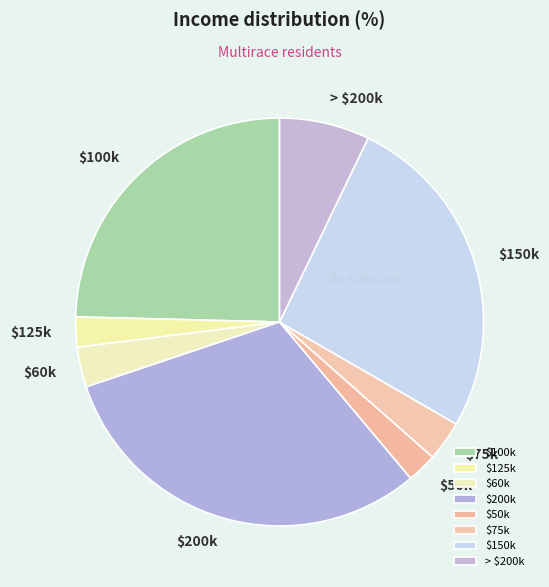

What is the largest slice in the pie chart?

$200k